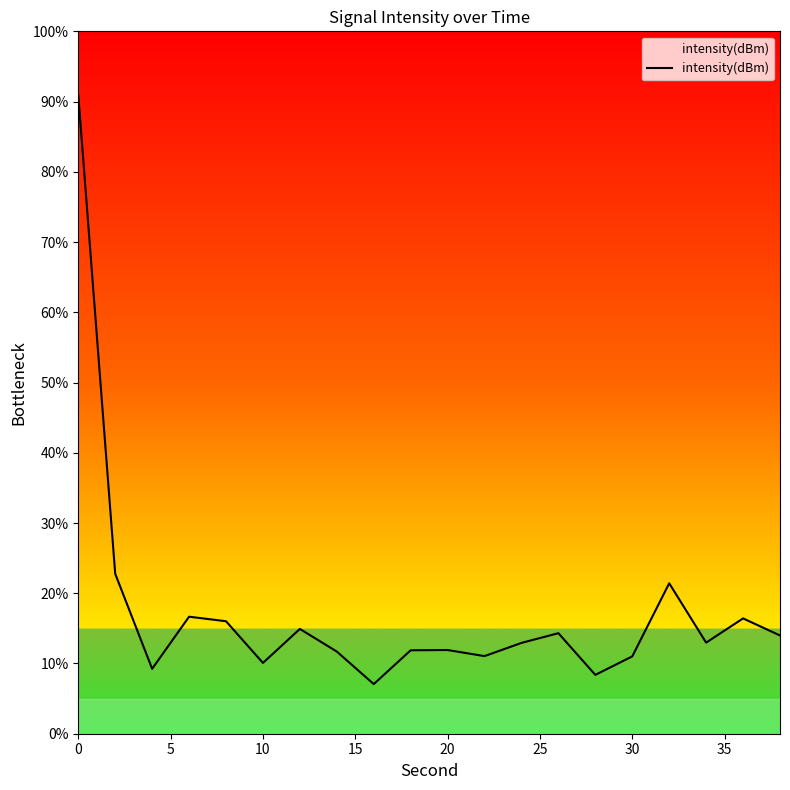

What is the minimum value shown in the chart?

7.1